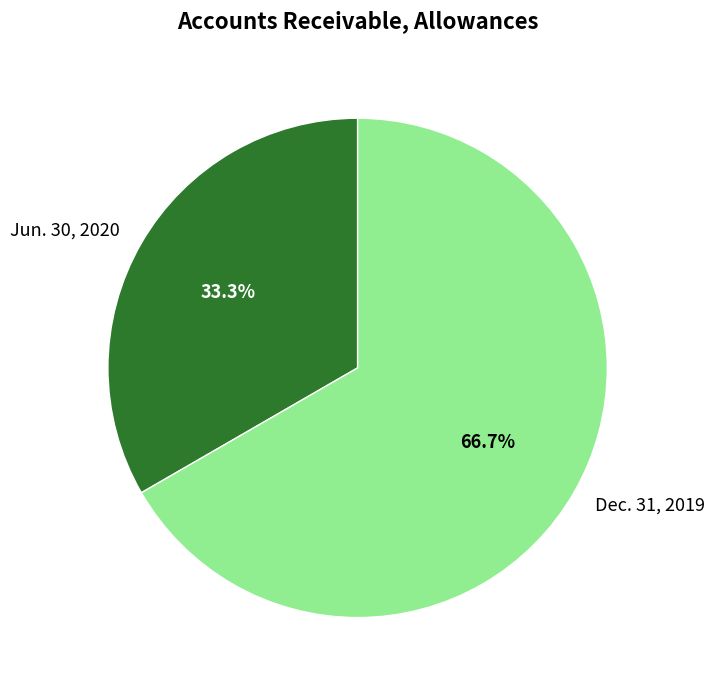

True or false: Jun. 30, 2020 accounts for 33% of the total.

True